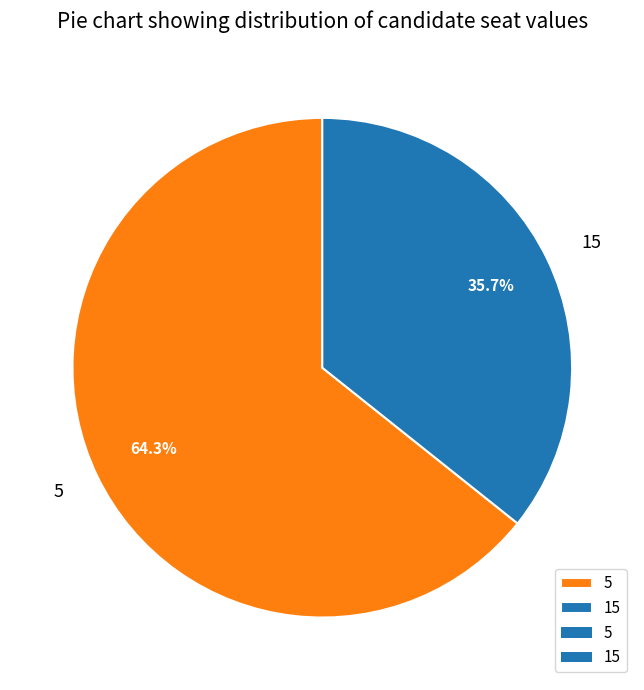

To the nearest percent, what is the average slice percentage?

50%